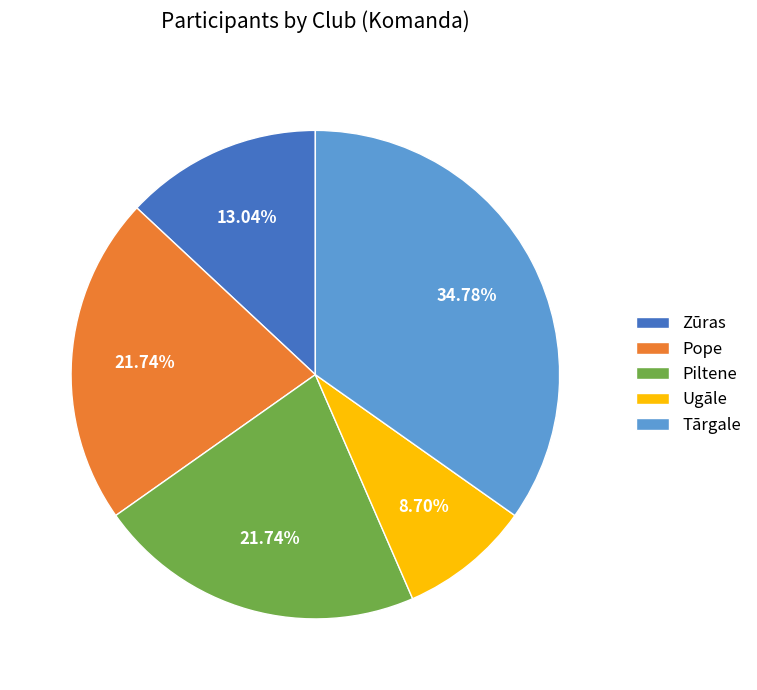

How many slices are in this pie chart?

5